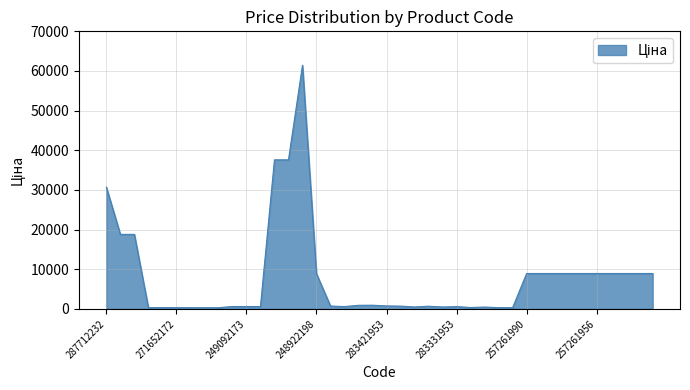

What is the greatest value displayed?

61434.3